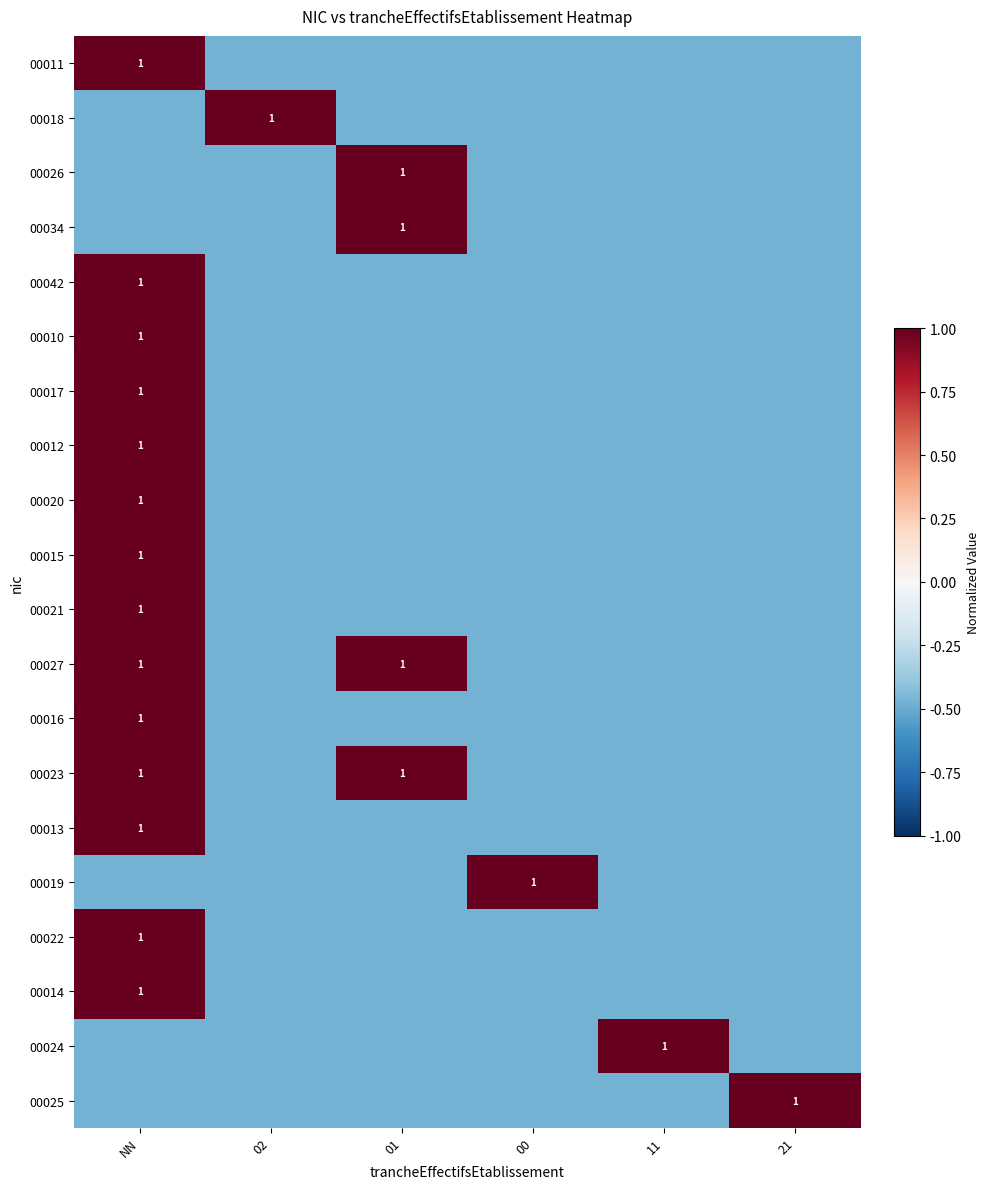

At which category is the sum across all series the highest?

NN